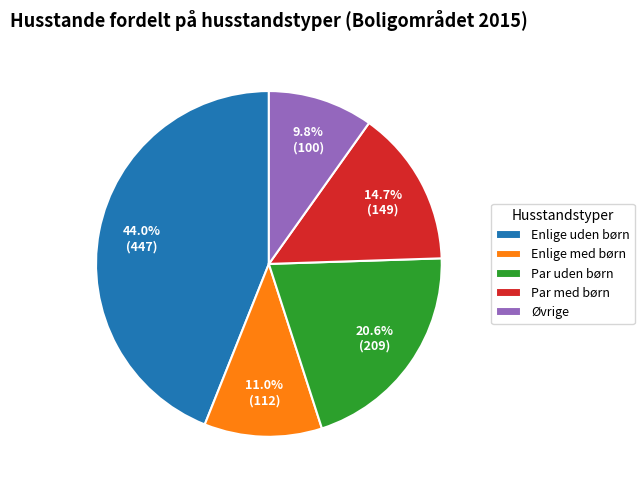

Which category has the smallest portion of the pie?

Øvrige